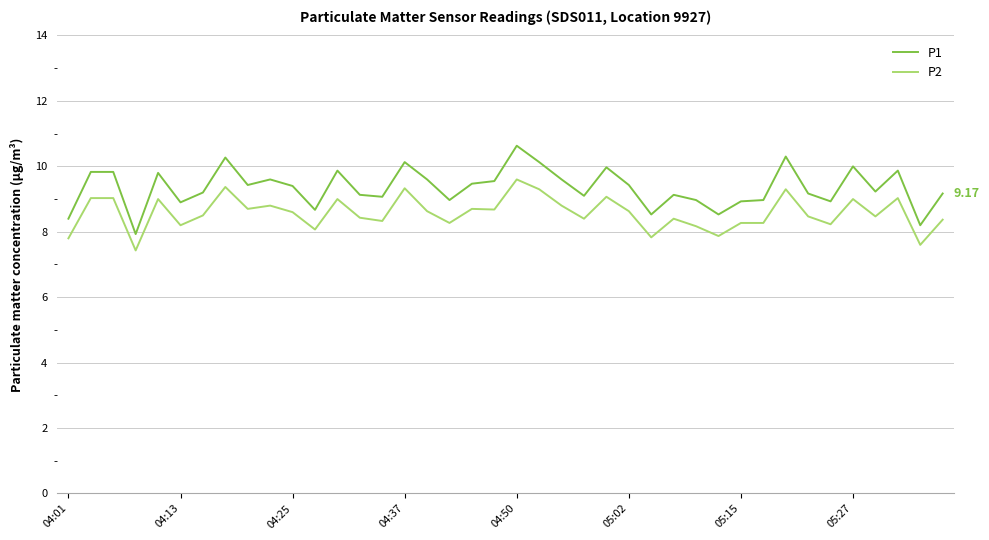

Which series has the largest range (max minus min)?

P1